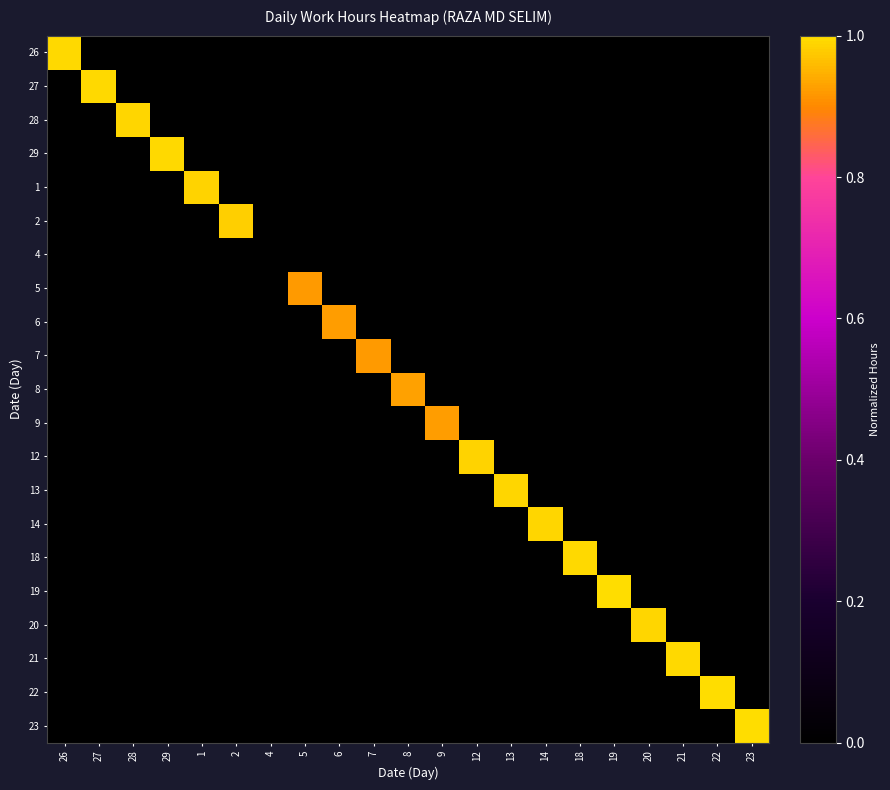

Which label corresponds to the largest value in the chart?

19